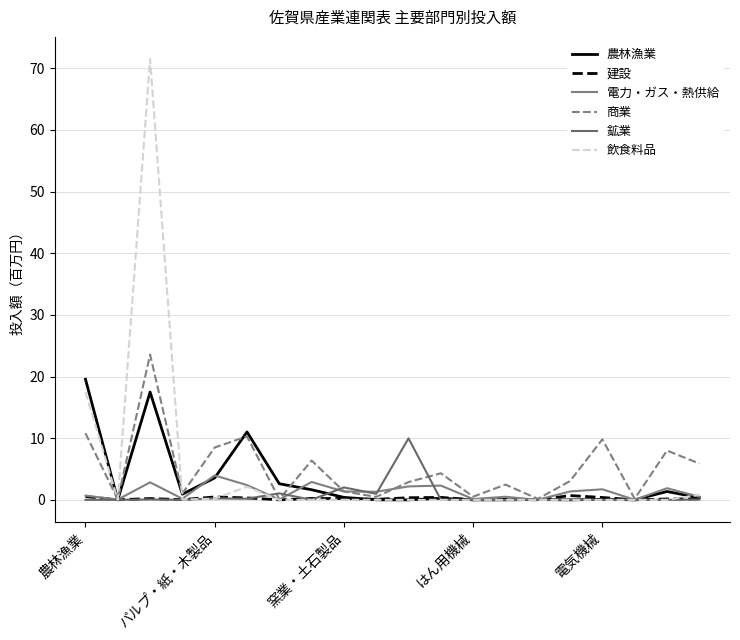

How many series are shown in this chart?

6